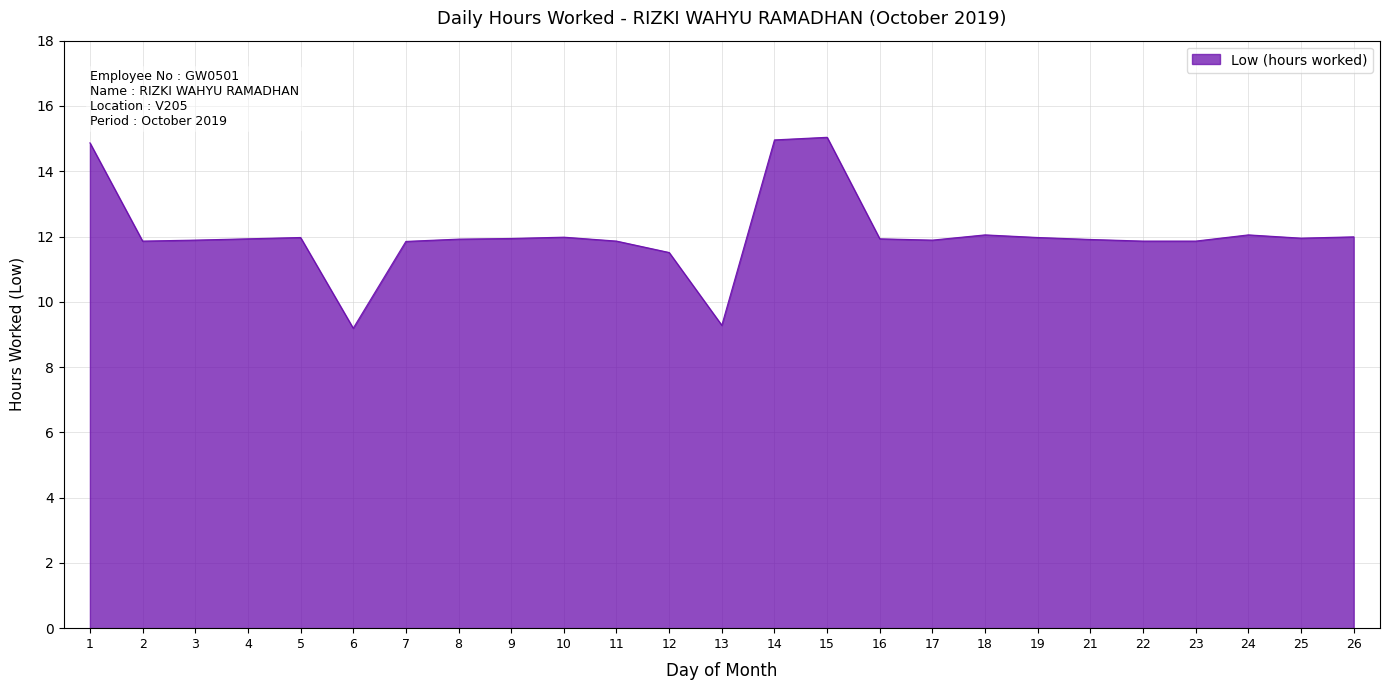

Between 18 and 2, which is larger?

18